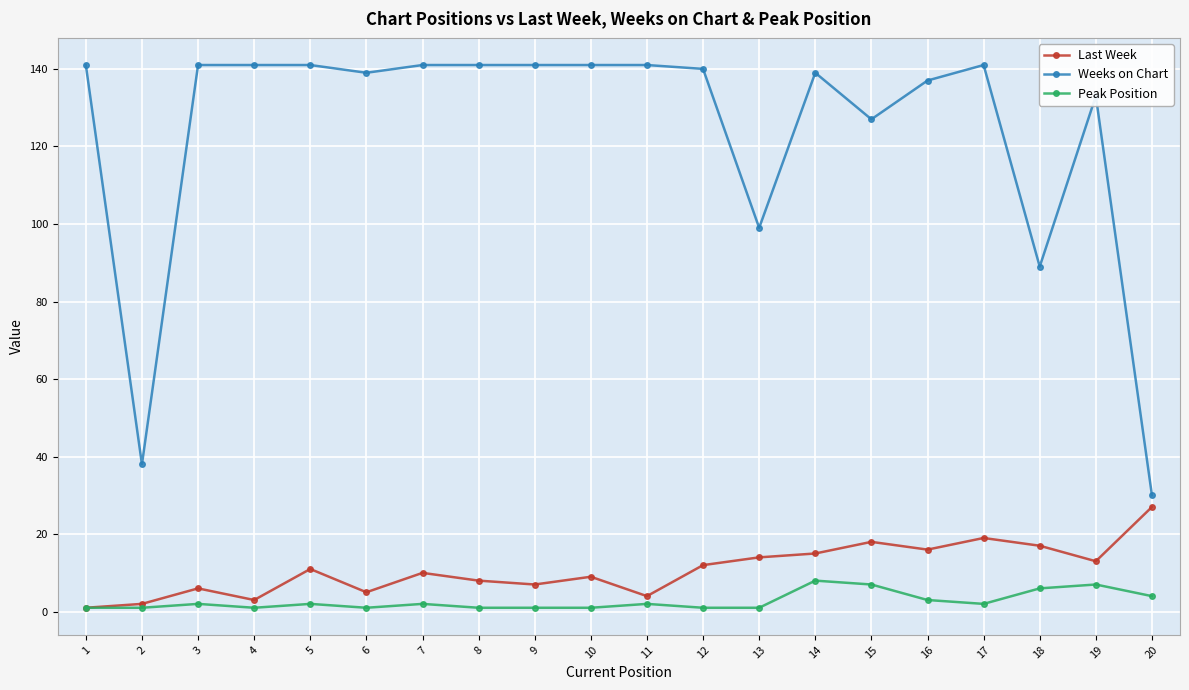

At which label does Last Week reach its peak?

20